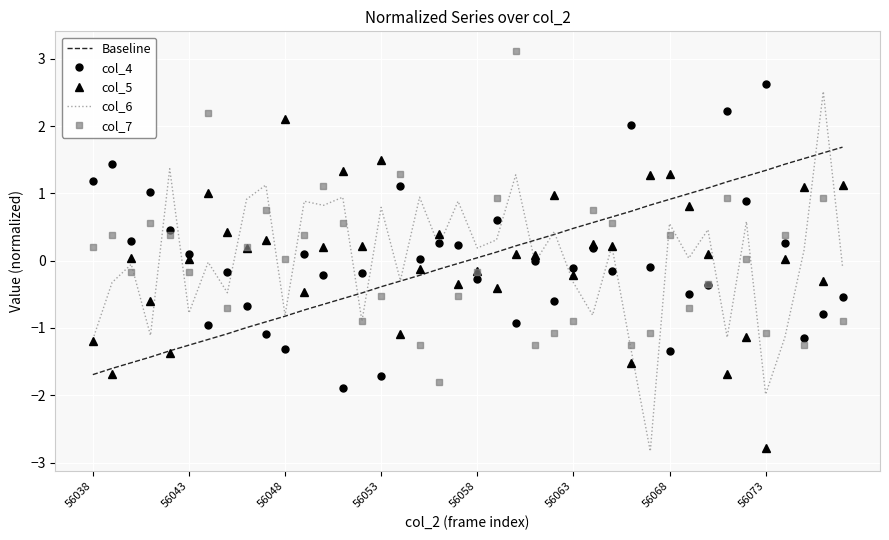

What is the minimum value shown in the chart?

-2.8